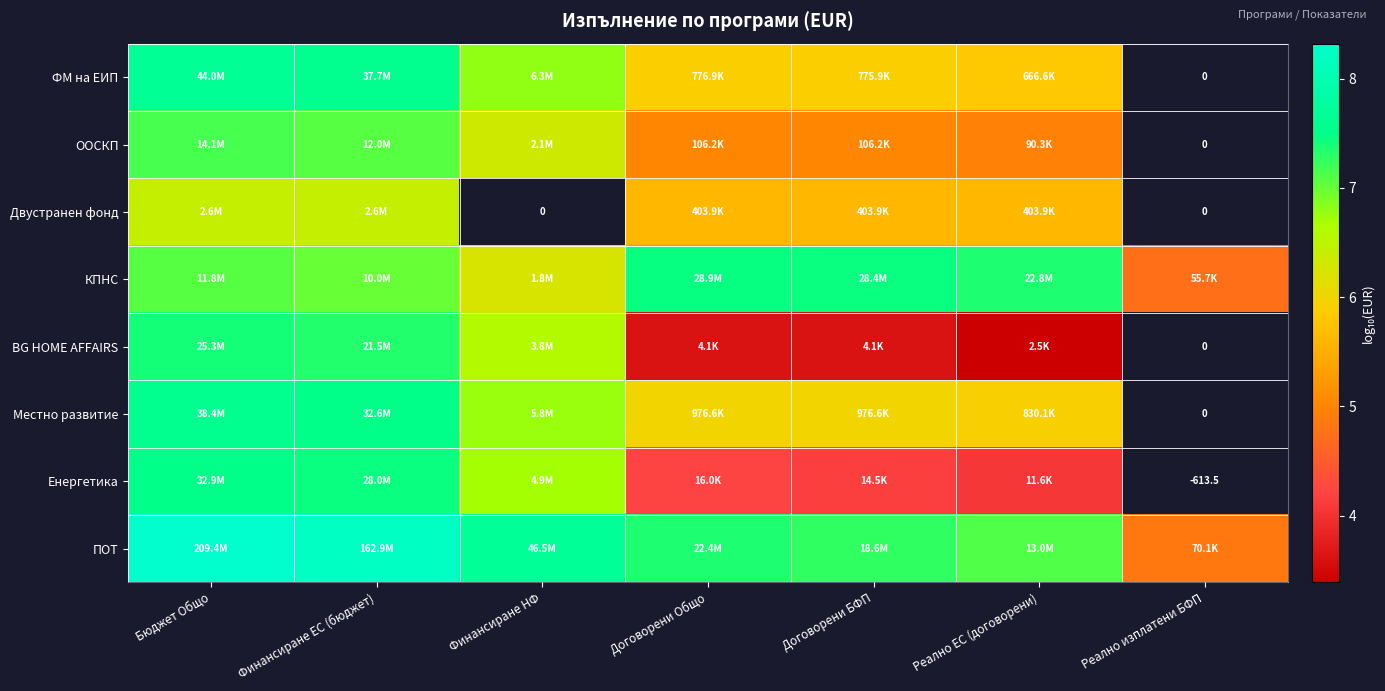

List the series in order of their peak value, lowest first.

Двустранен фонд, ООСКП, BG HOME AFFAIRS, КПНС, Енергетика, Местно развитие, ФМ на ЕИП, ПОТ